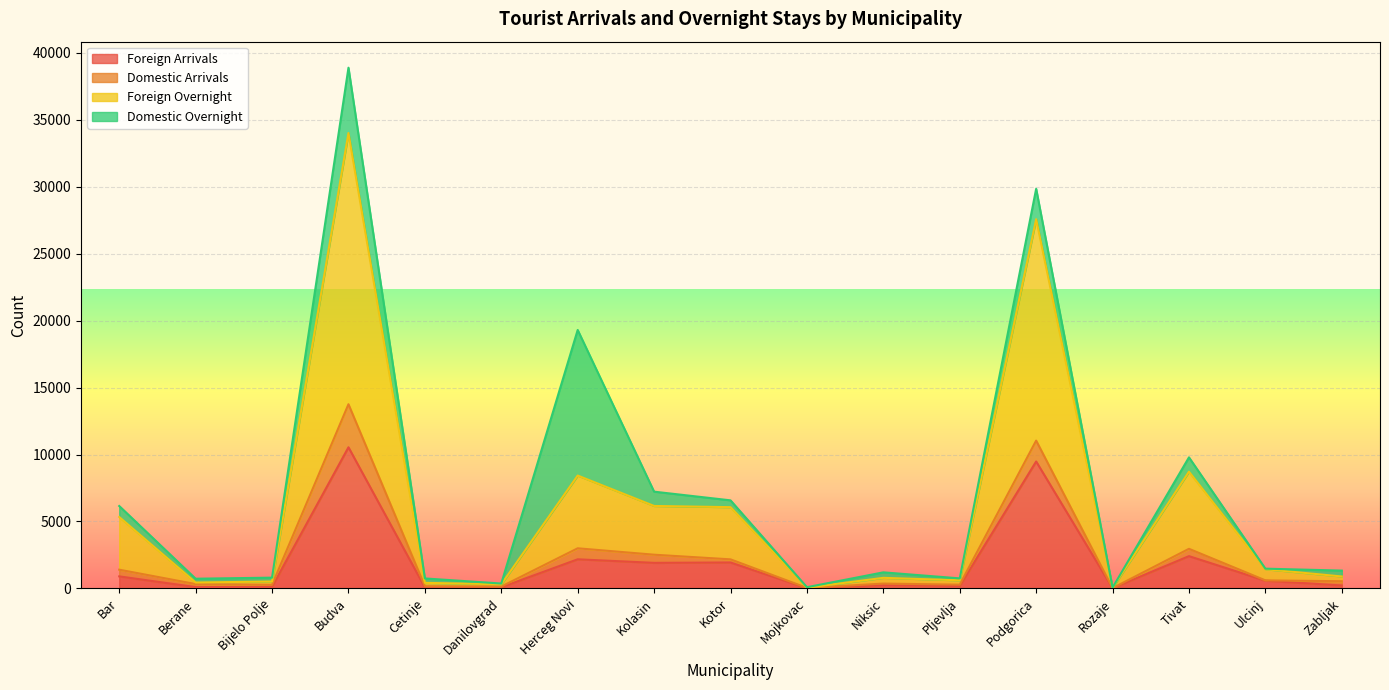

Where does the Foreign Overnight series first go above 892?

Bar